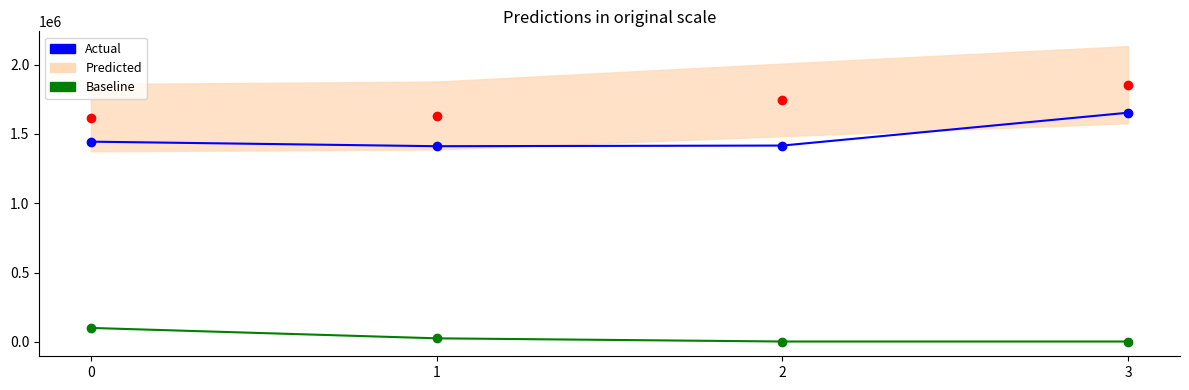

Which series has the widest spread of values?

Actual